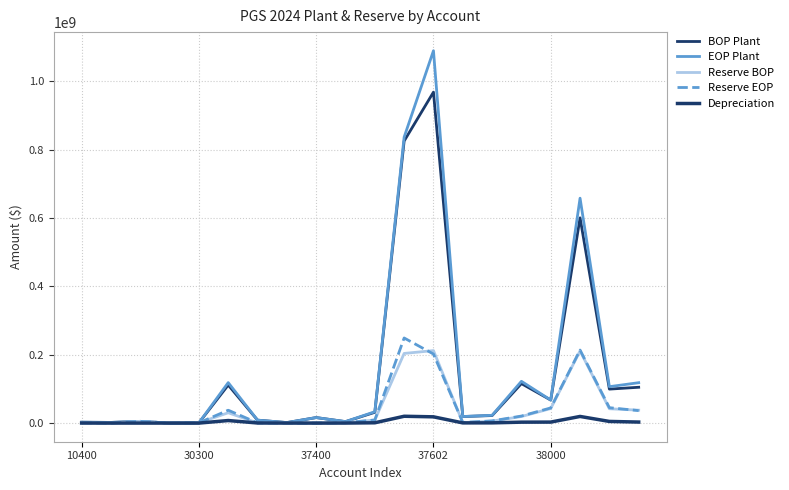

What is the difference between the maximum and second lowest values in the BOP Plant series?

967212852.7